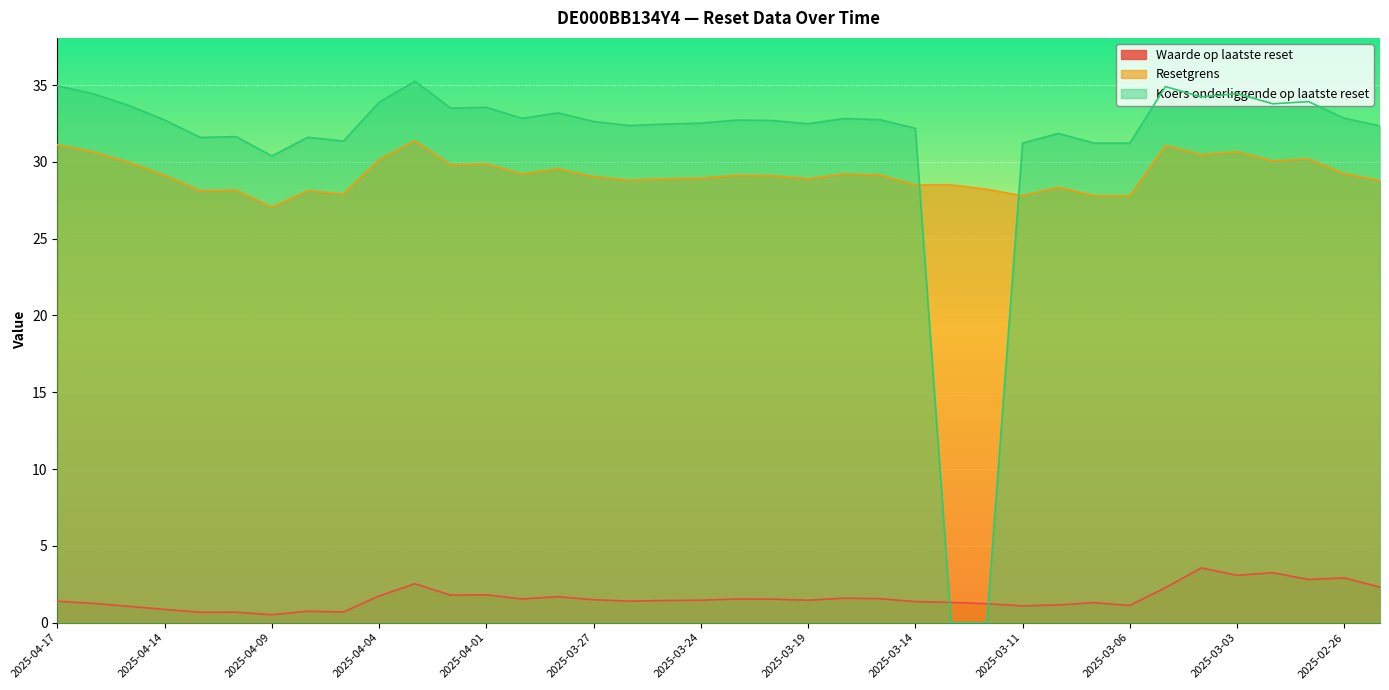

What is the difference between the maximum and minimum values in the Koers onderliggende op laatste reset series?

35.2